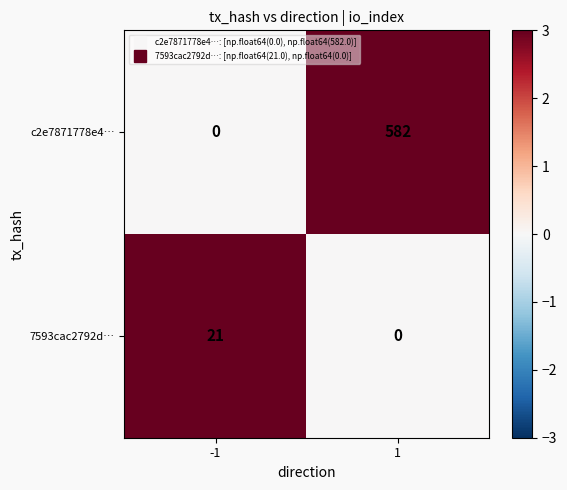

What is the sum of all 7593cac2792d… values?

21